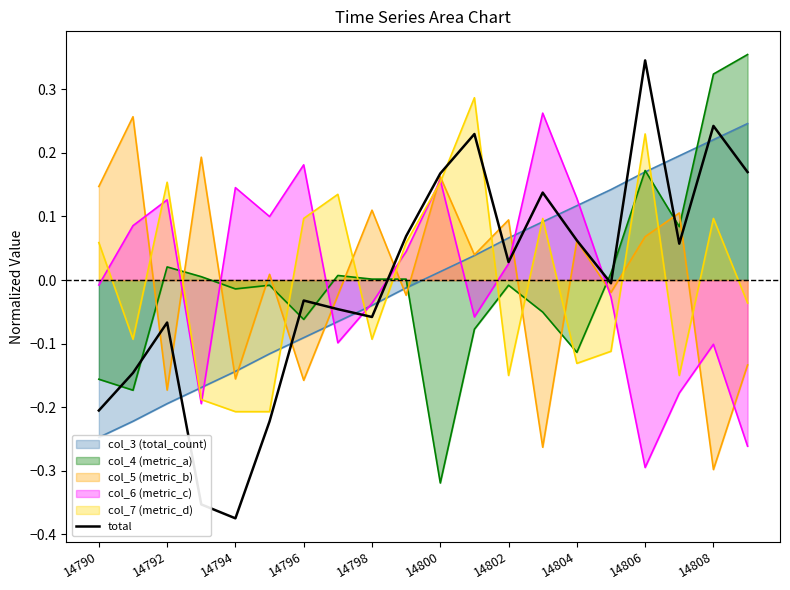

Which category has the lowest value in the col_6 (metric_c) series?

14806